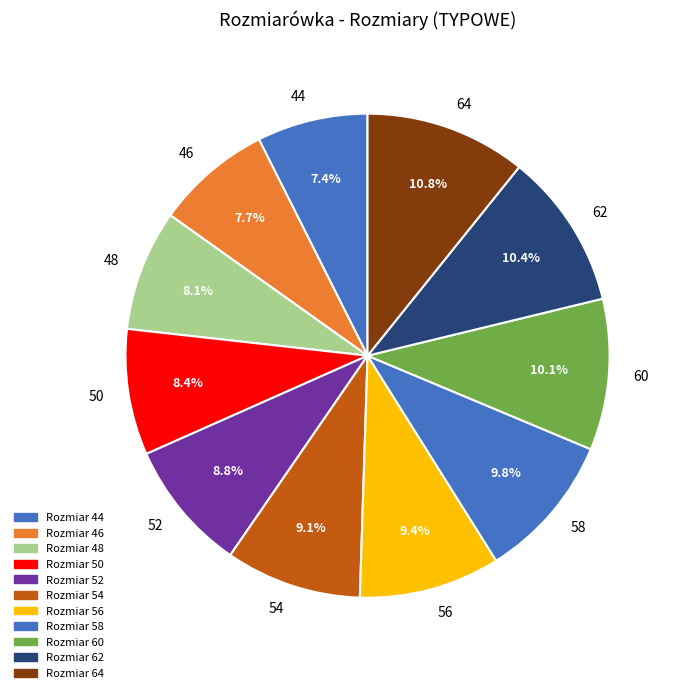

To the nearest percent, what portion does 50 represent?

8%